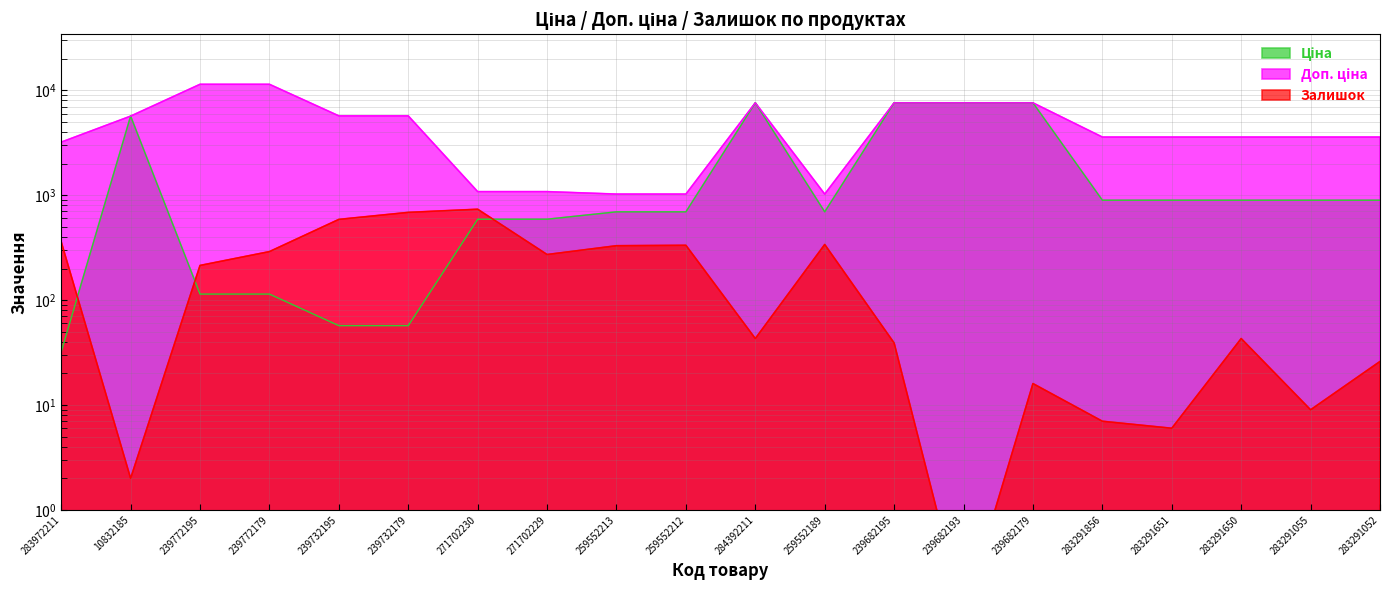

What is the maximum value for Доп. ціна?

11410.0